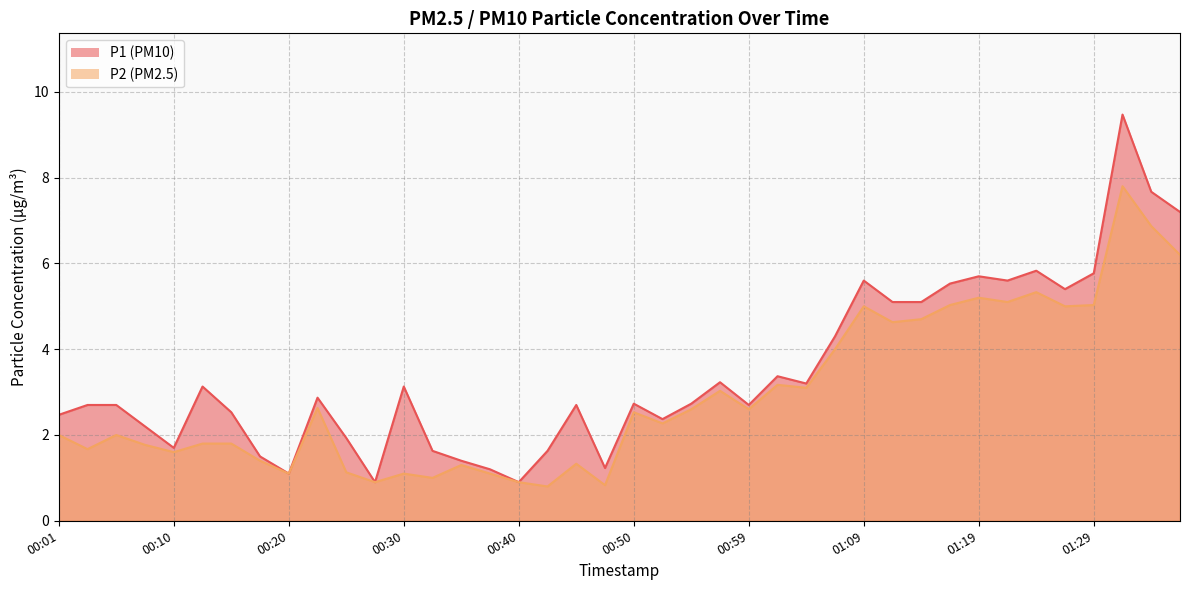

True or false: P1 has more than 0 points higher than both neighbors.

True